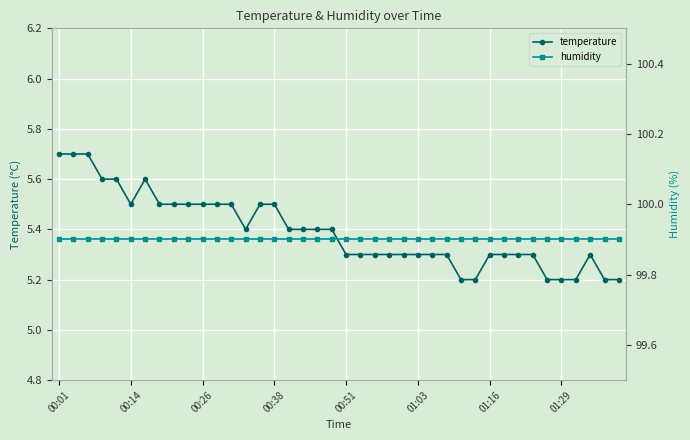

What is the lowest value of the temperature series?

5.2